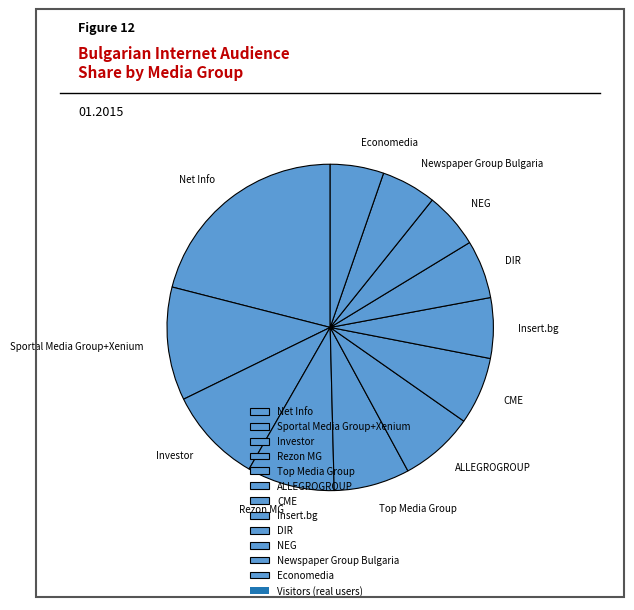

Between Insert.bg and Rezon MG, which is larger?

Rezon MG